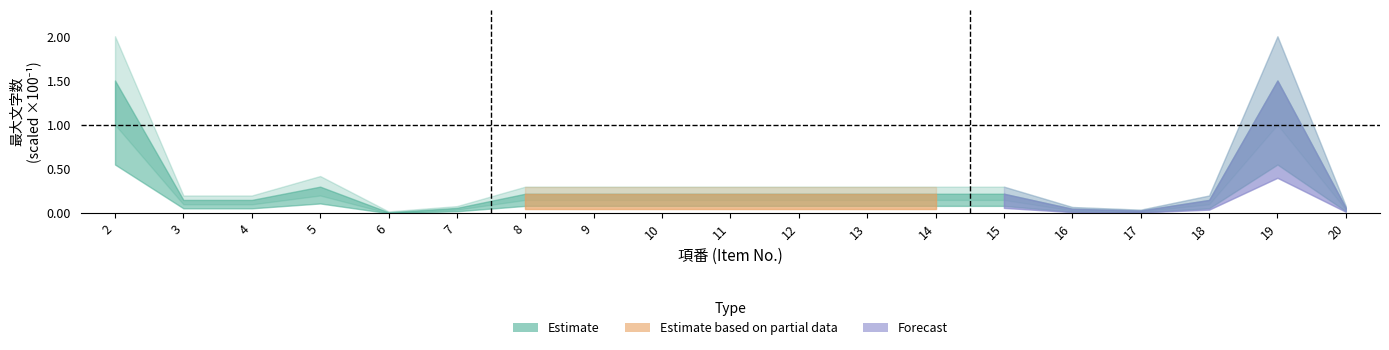

Count the number of categories in the chart.

19